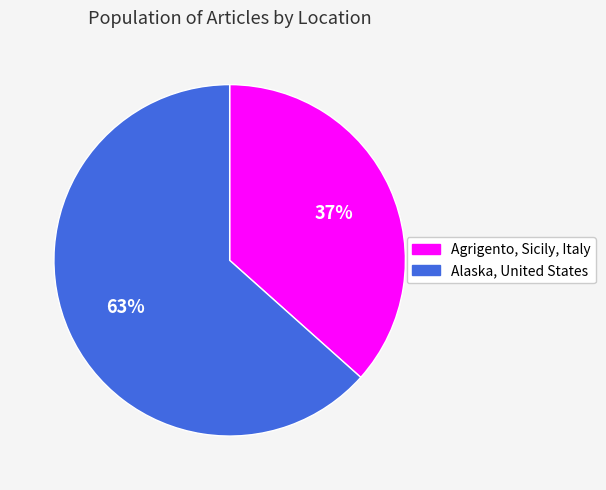

Is it true that Alaska, United States is 63% of the pie?

True